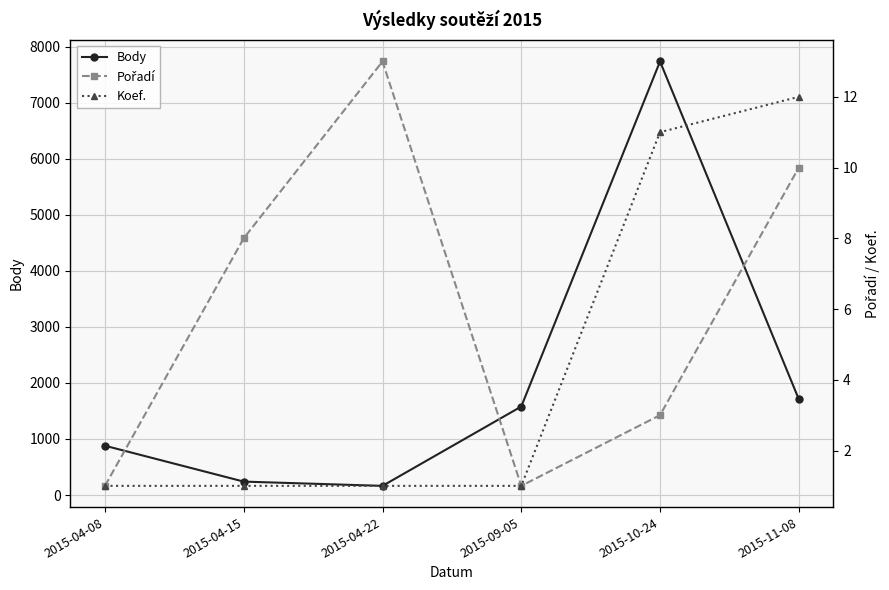

True or false: Koef. and Body intersect in this chart.

False